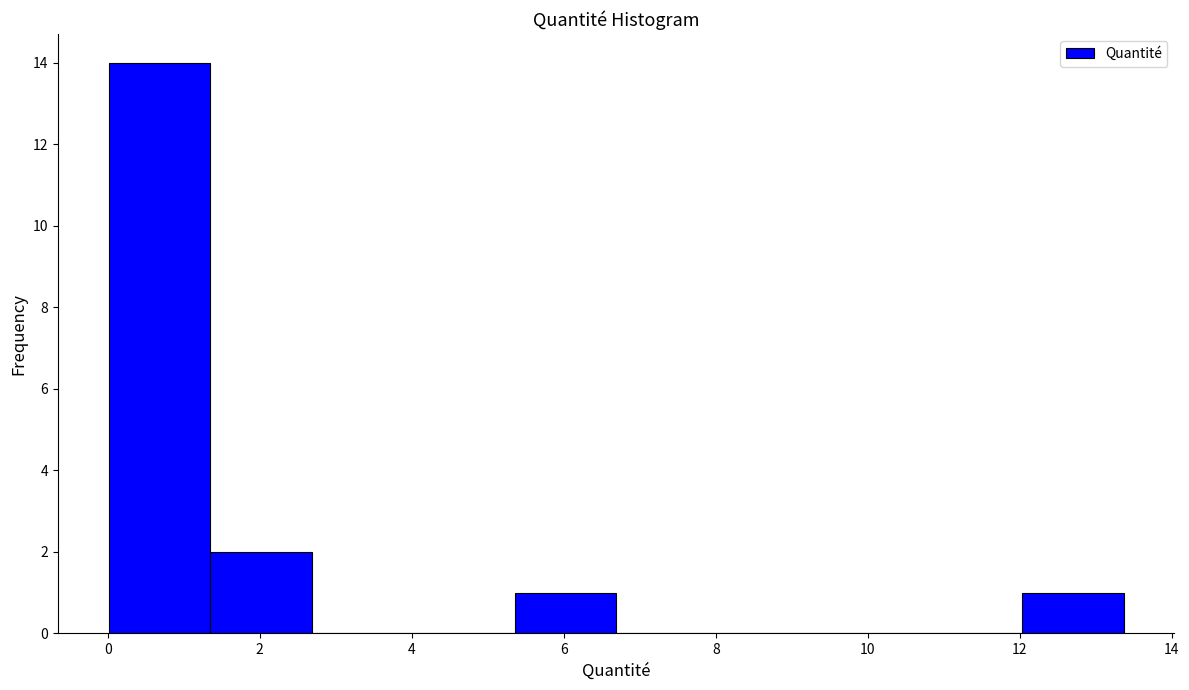

Reading left to right, transcribe this chart: for each bar, give the range it covers on the x-axis and its height. Neither the bar edges nor the heights are printed on the chart, so give them approximately, as read against the axes.

0.0 to 1.4: 14
1.4 to 2.6: 2
2.6 to 4.0: 0
4.0 to 5.4: 0
5.4 to 6.6: 1
6.6 to 8.0: 0
8.0 to 9.4: 0
9.4 to 10.6: 0
10.6 to 12.0: 0
12.0 to 13.4: 1